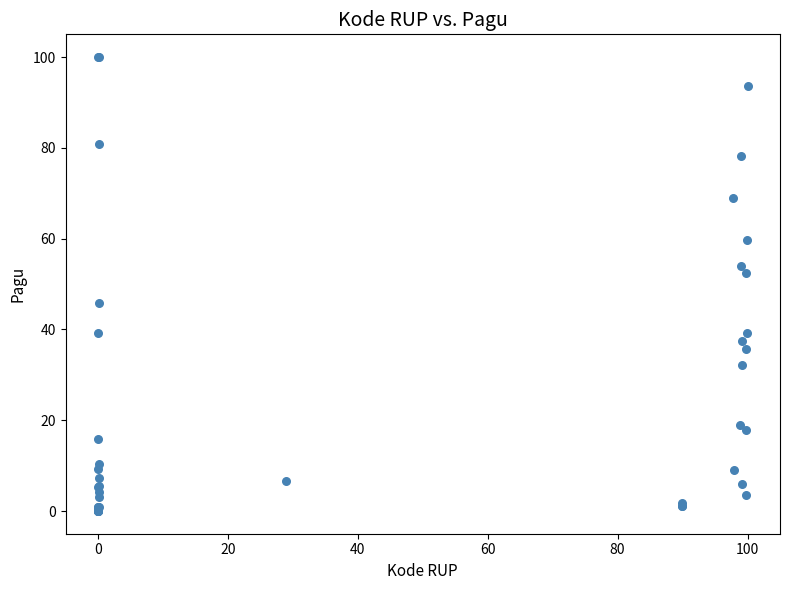

What Y value in the scatter plot is closest to 50?

52.5